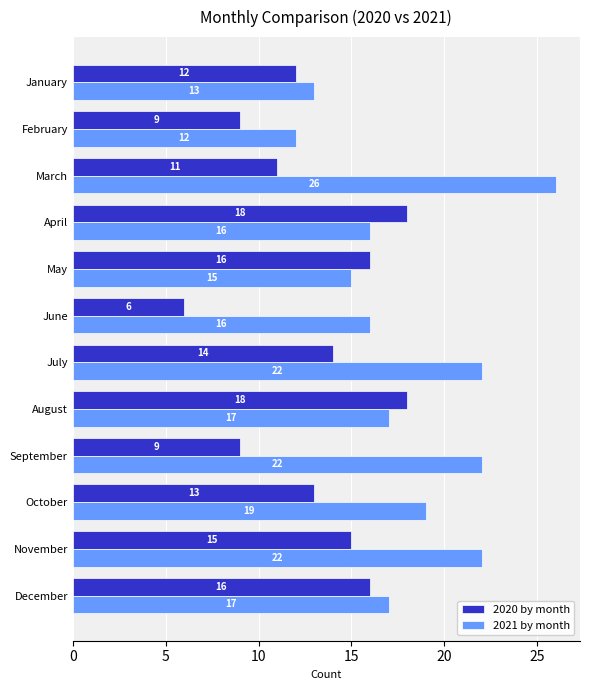

At which label is 2021 by month closest to 19?

October